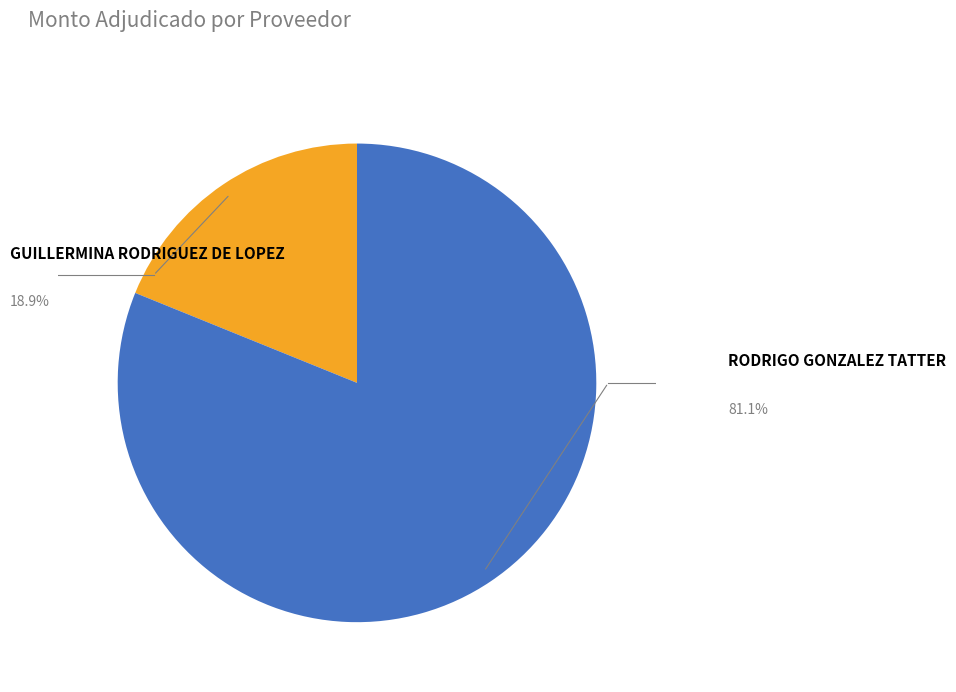

Approximately how many times larger is the value at RODRIGO GONZALEZ TATTER compared to GUILLERMINA RODRIGUEZ DE LOPEZ?

4.3